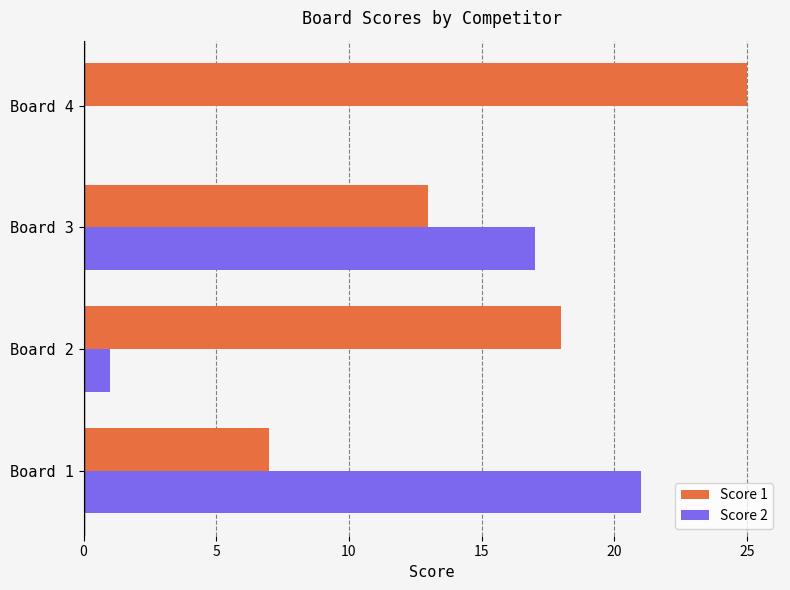

What is the average value of the Score 1 series?

16